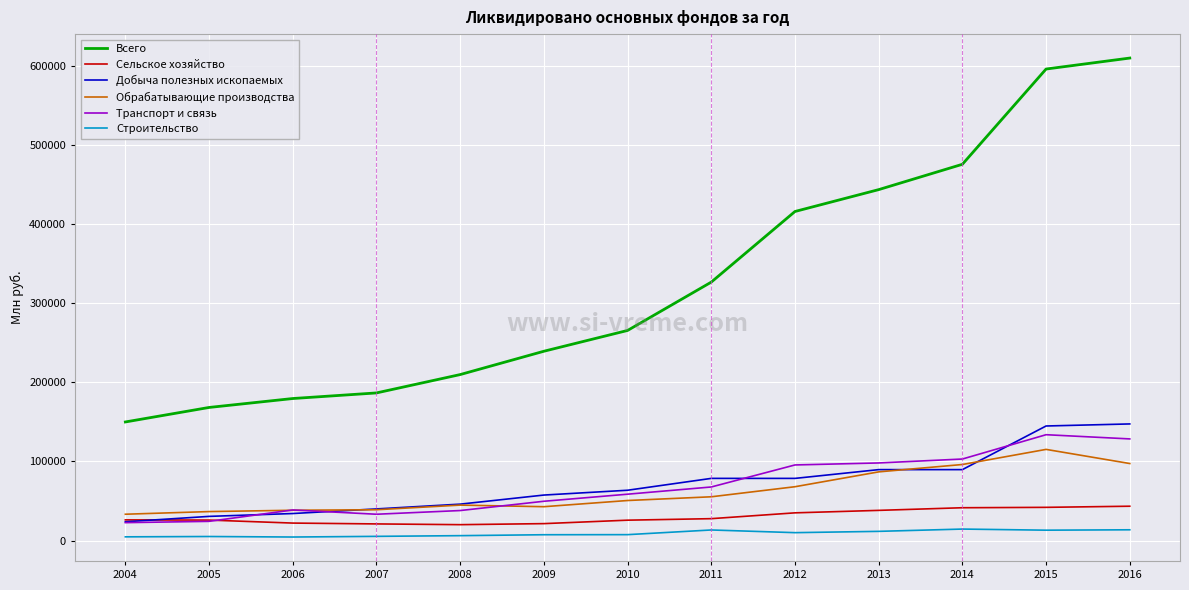

Which series has the widest spread of values?

Всего